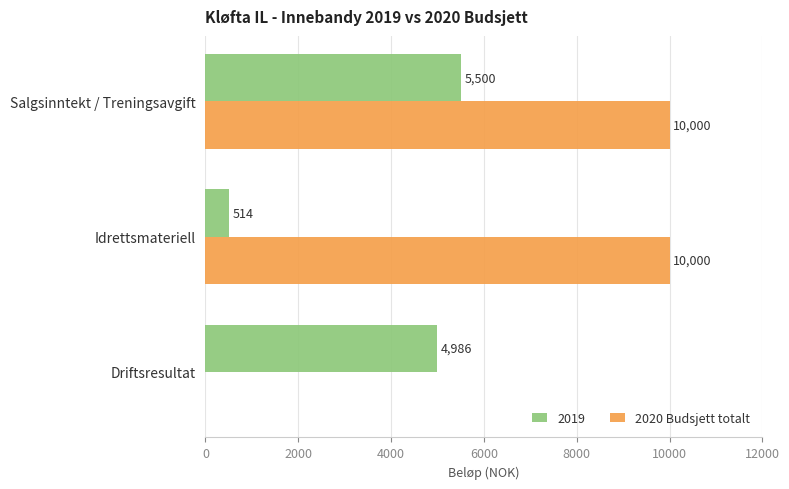

At which category is the sum across all series the highest?

Salgsinntekt / Treningsavgift